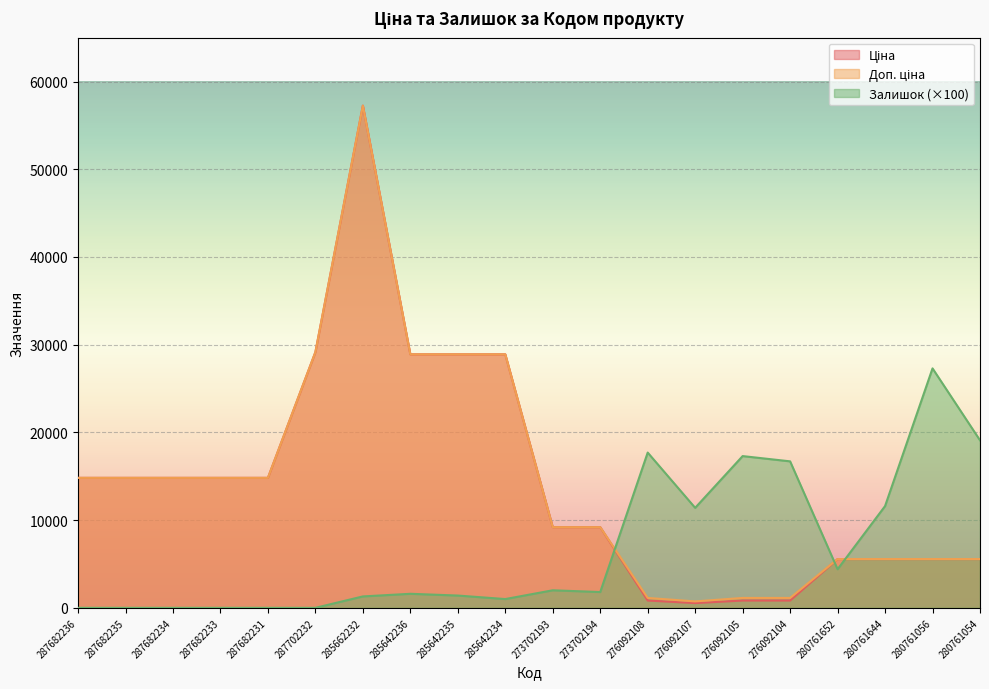

At how many categories does at least one series exceed 29998?

1